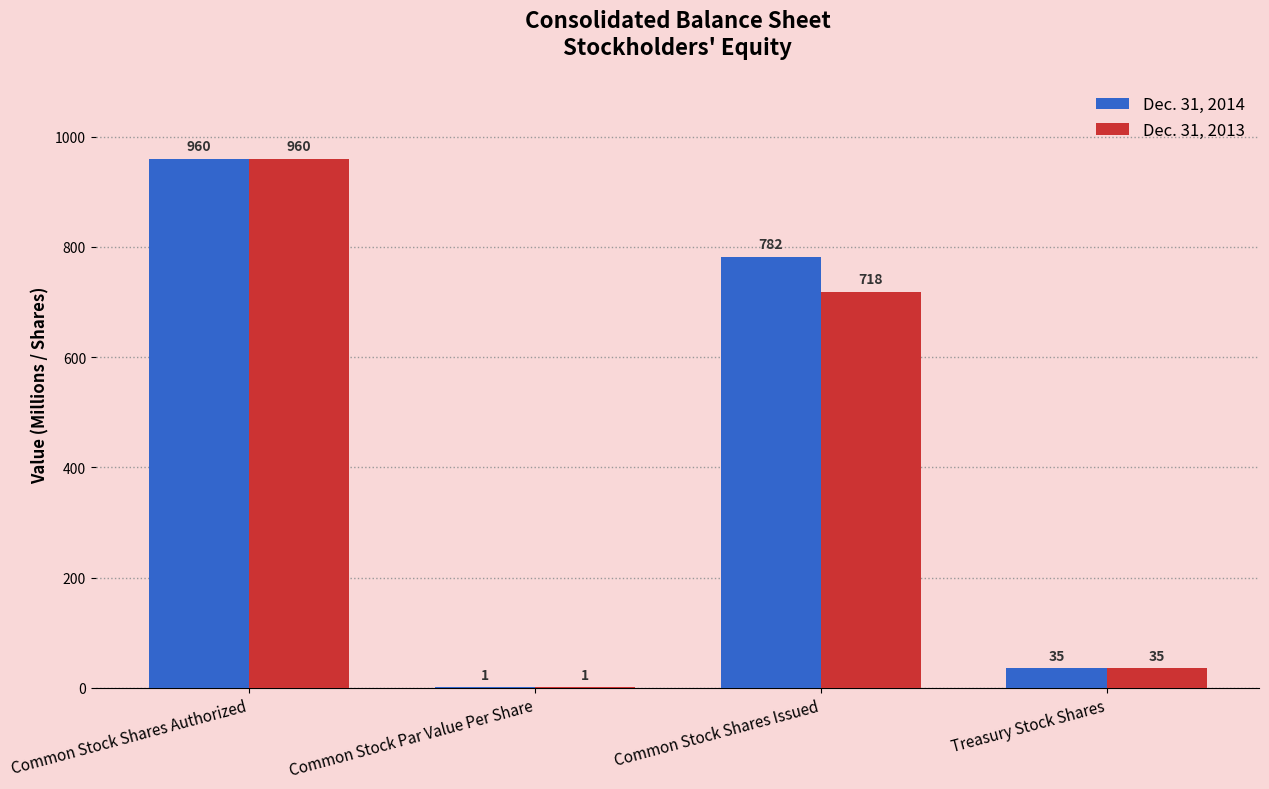

Is it true that Dec. 31, 2013 equals 718 at Common Stock Shares Issued?

True